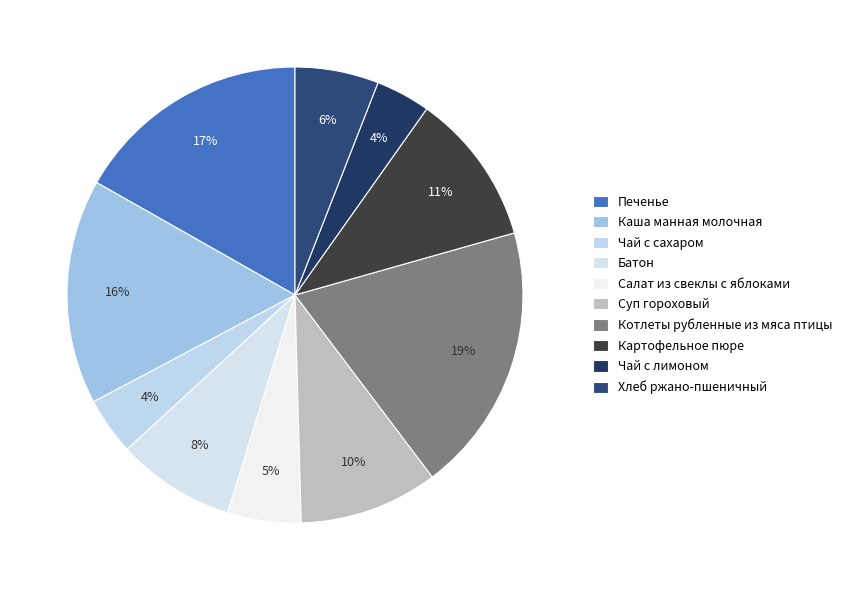

Does any single category account for the majority?

No